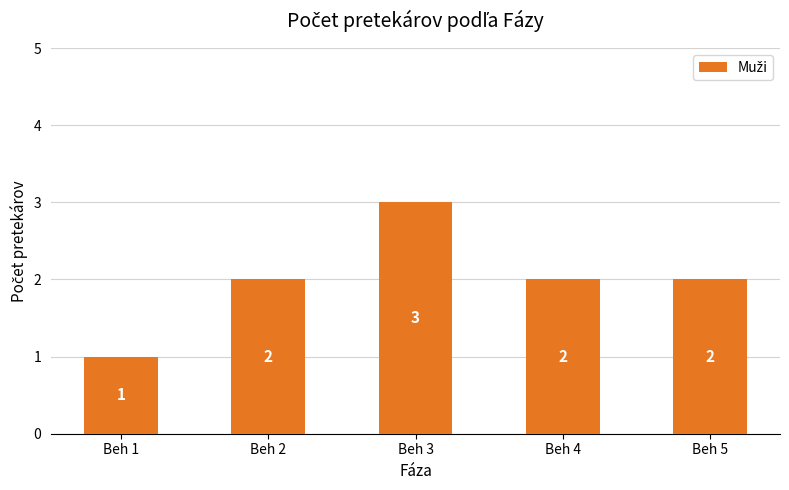

Count the values in the range 2 to 3.

4